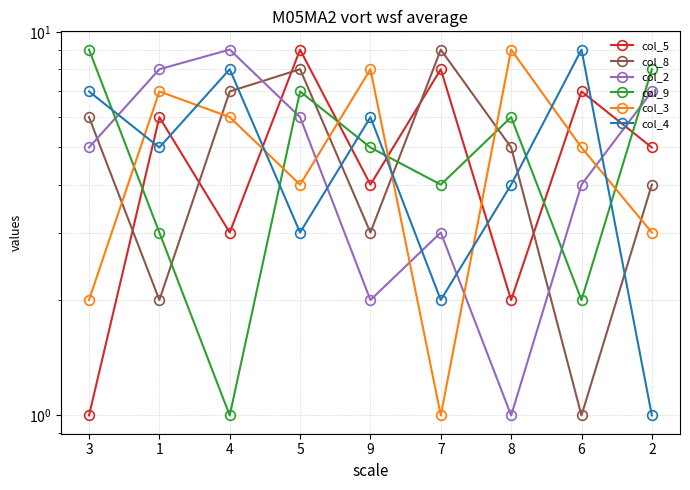

At how many categories does at least one series exceed 5?

9